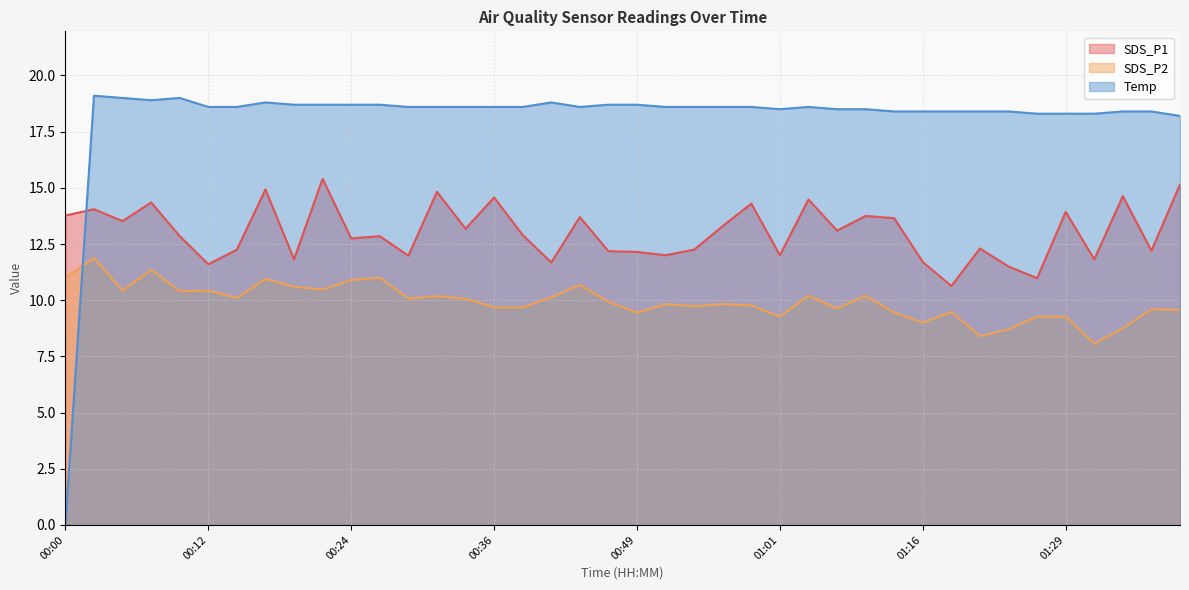

The SDS_P2 series shows 16.3 at 01:29. True or false?

False